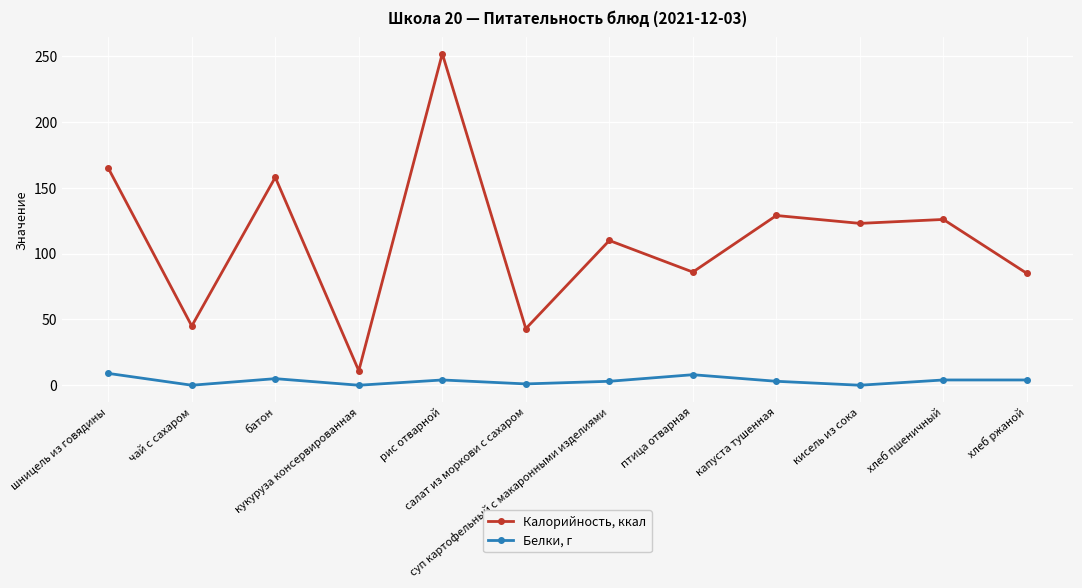

Which series has the widest spread of values?

Калорийность, ккал